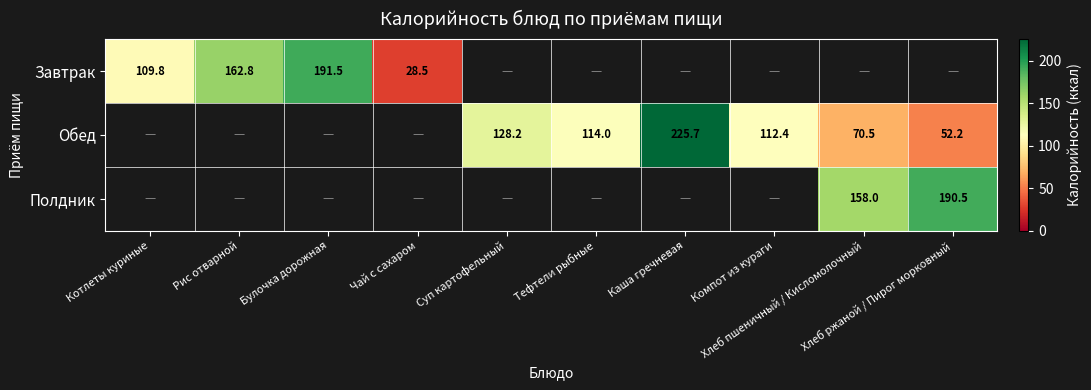

Rank the series at Суп картофельный from highest to lowest value.

Обед, Завтрак, Полдник